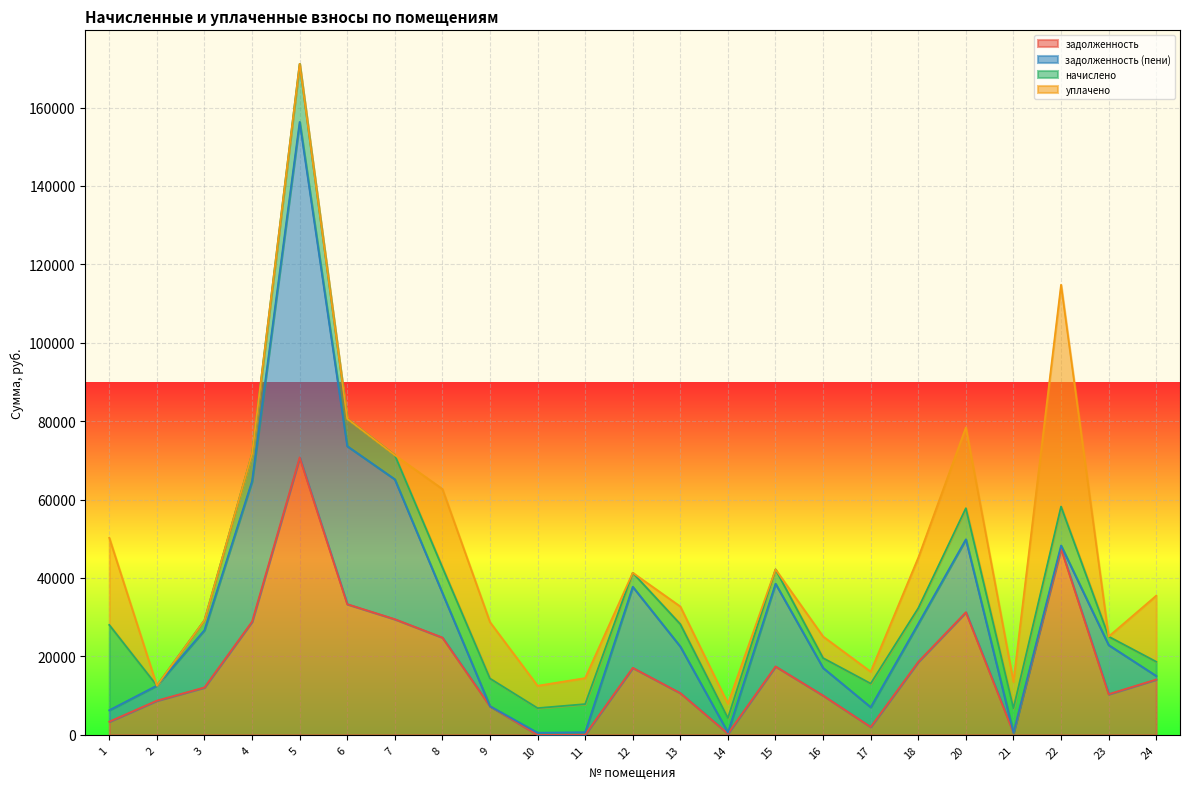

At which category does начислено reach its first local valley?

2